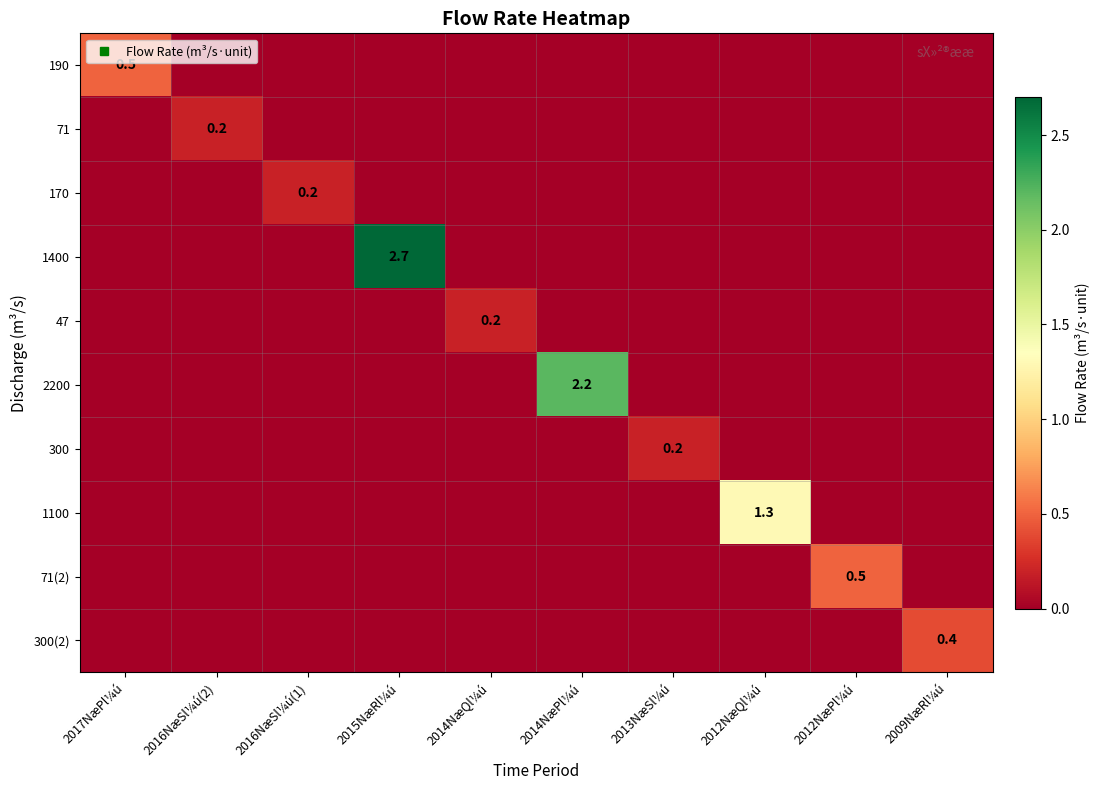

Count the number of categories in the chart.

10